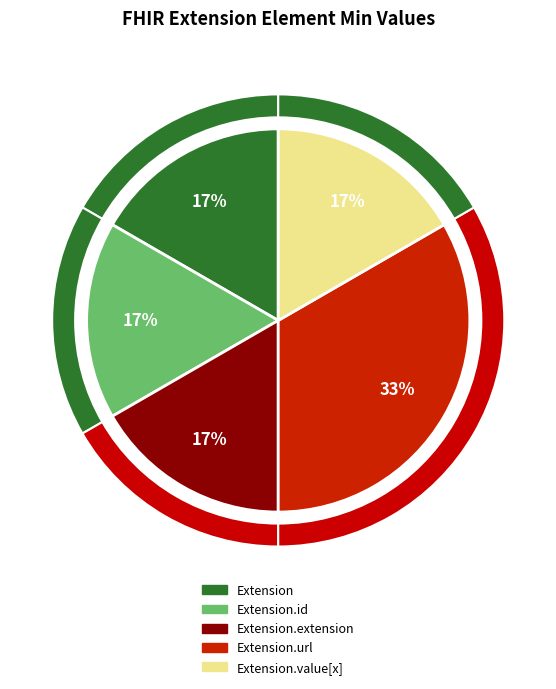

Rank the categories by value from highest to lowest.

Extension.url, Extension, Extension.id, Extension.extension, Extension.value[x]